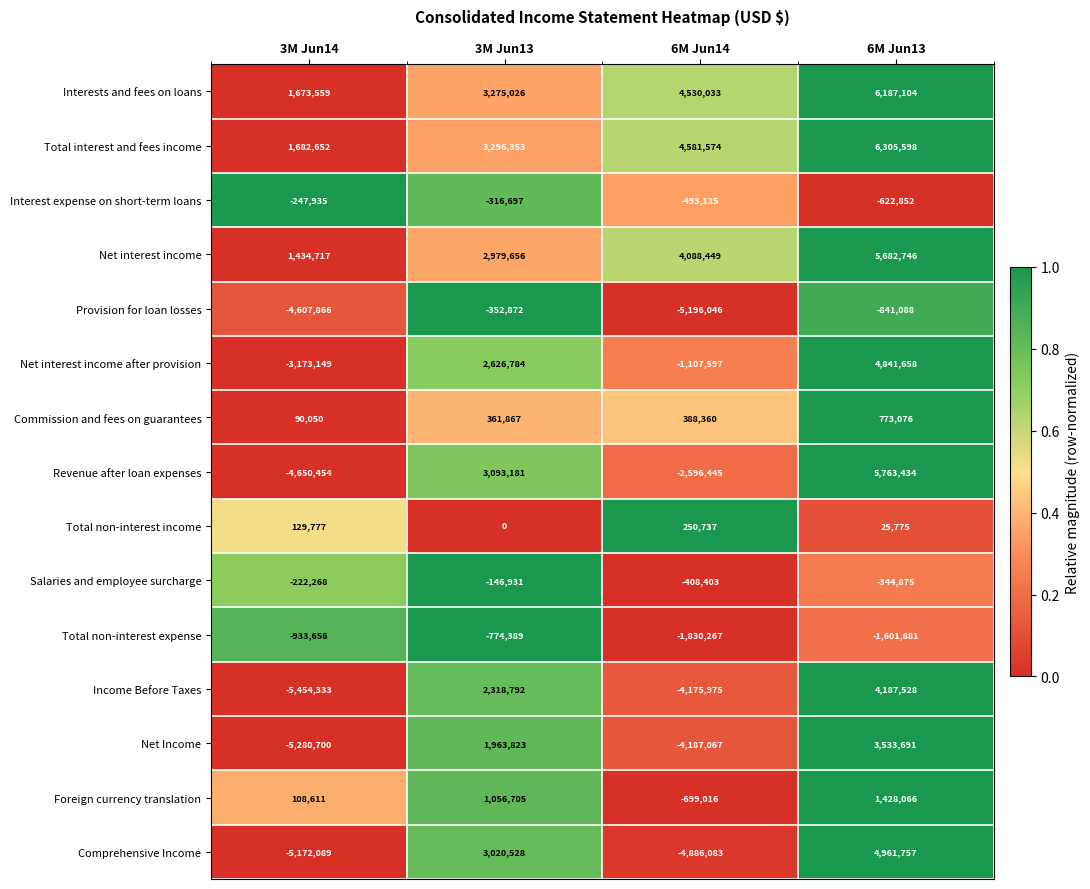

The Provision for loan losses series shows -5196046 at 6M Jun14. True or false?

True